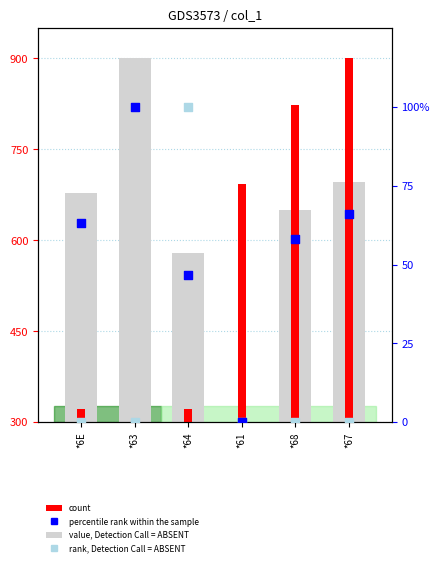

At which category is the sum across all series the highest?

*67